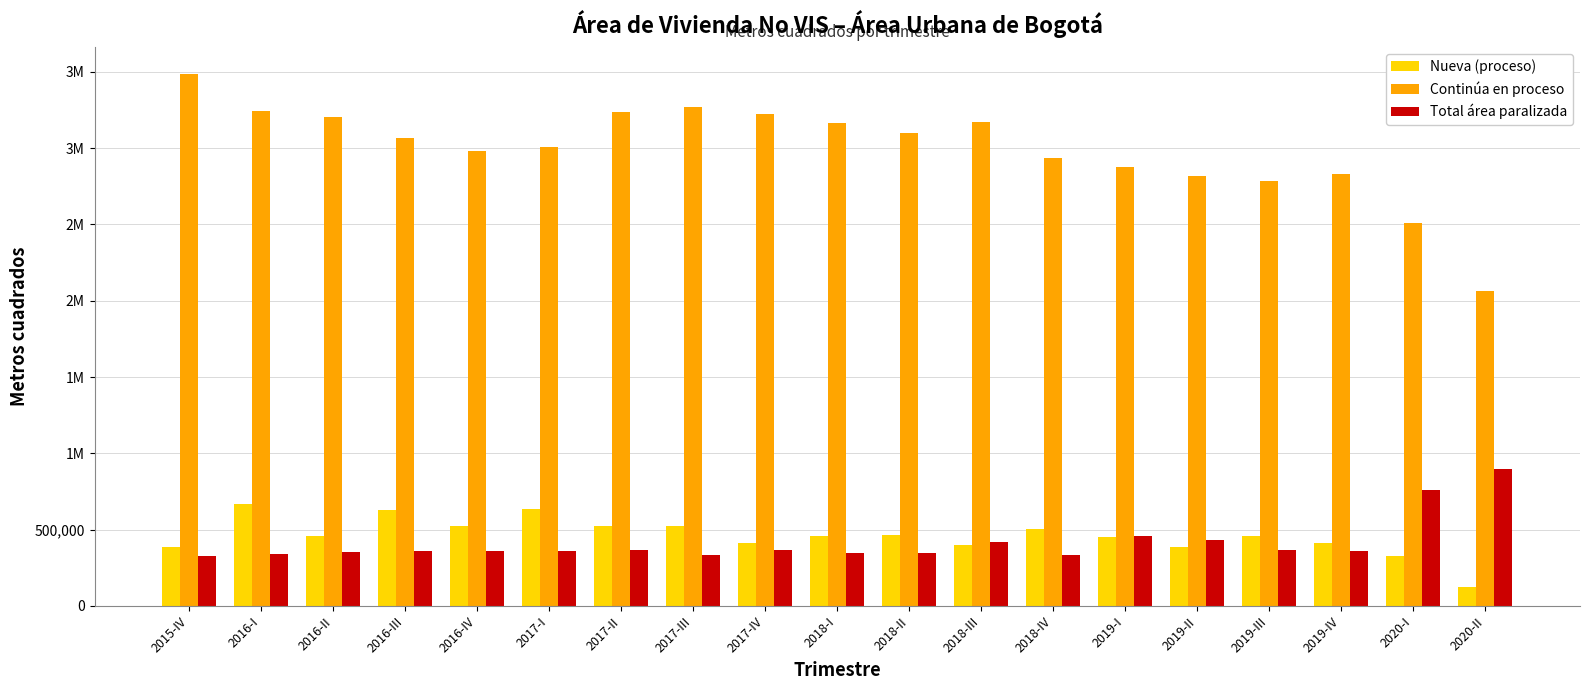

The value of Total área paralizada at 2018-II is 343999. True or false?

True